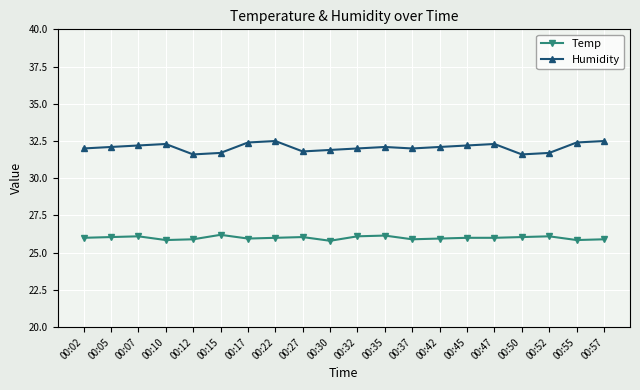

Count the number of data series in this chart.

2